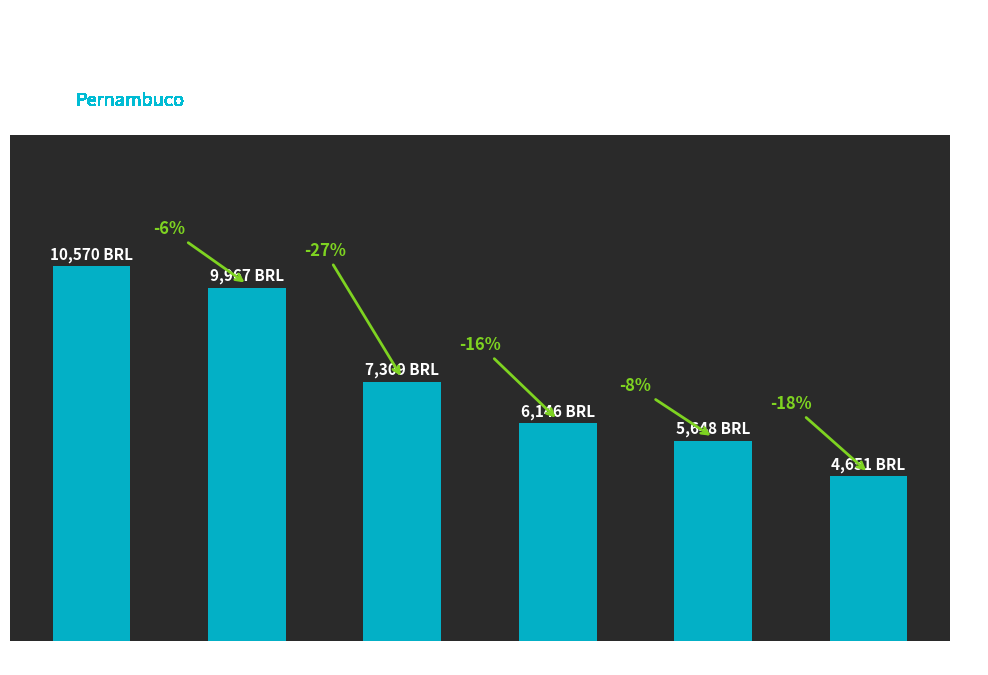

Are the bars horizontal?

No